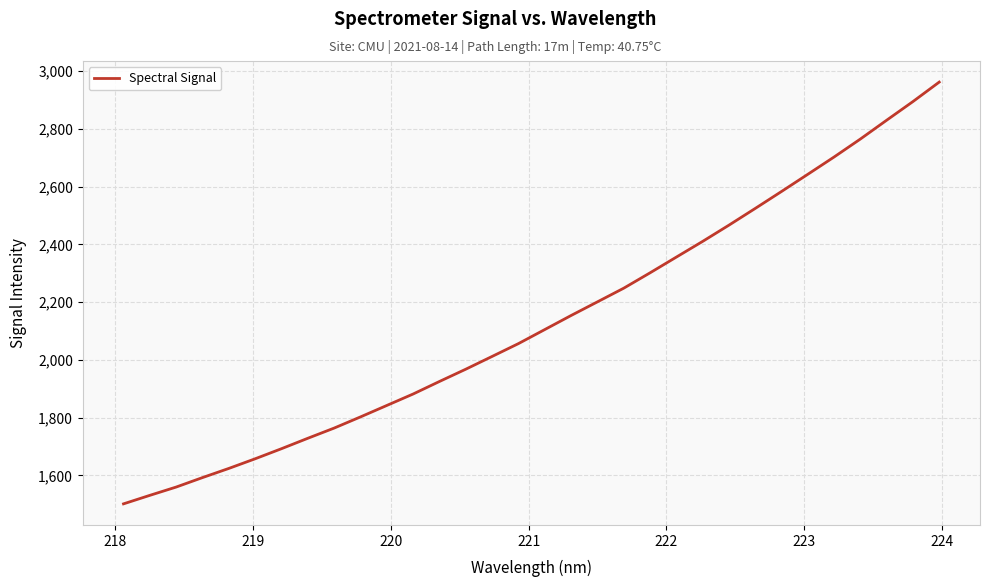

What is the minimum value shown in the chart?

1501.3